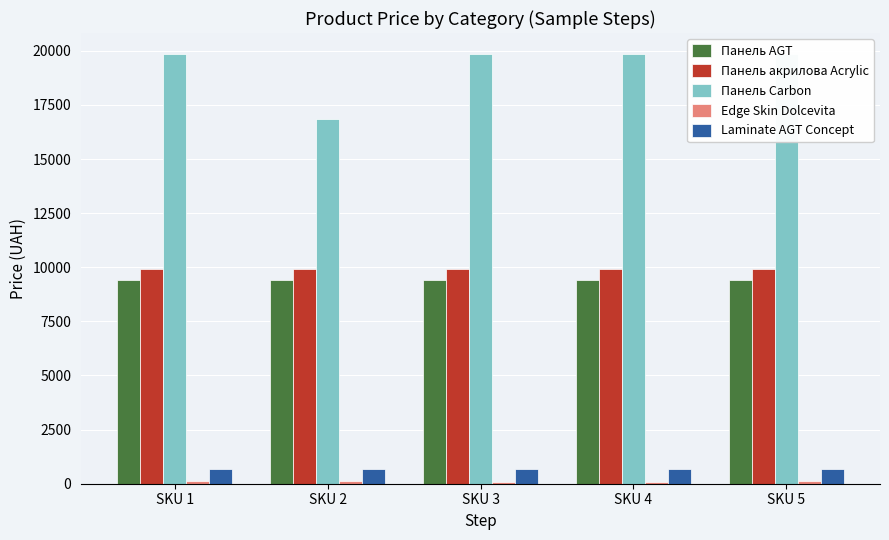

How many bars are there in each group?

5